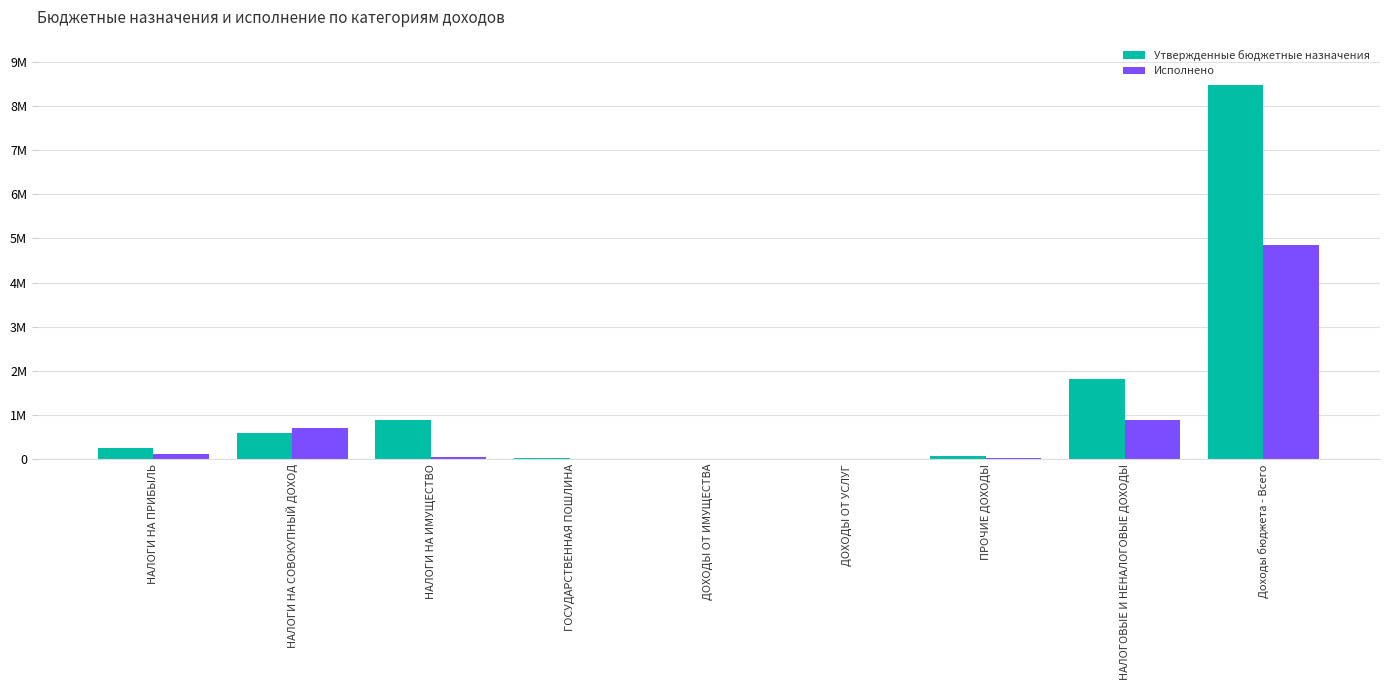

What are all the series names shown in the legend?

Утвержденные бюджетные назначения, Исполнено